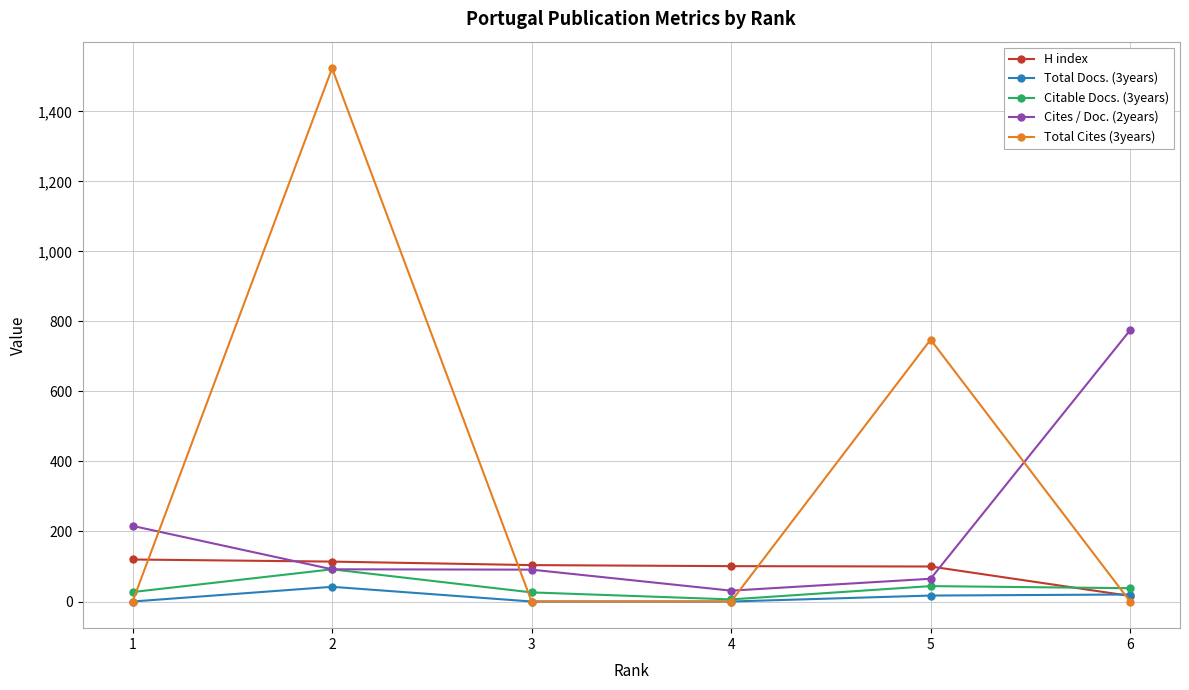

At which label does Citable Docs. (3years) first exceed 38?

2